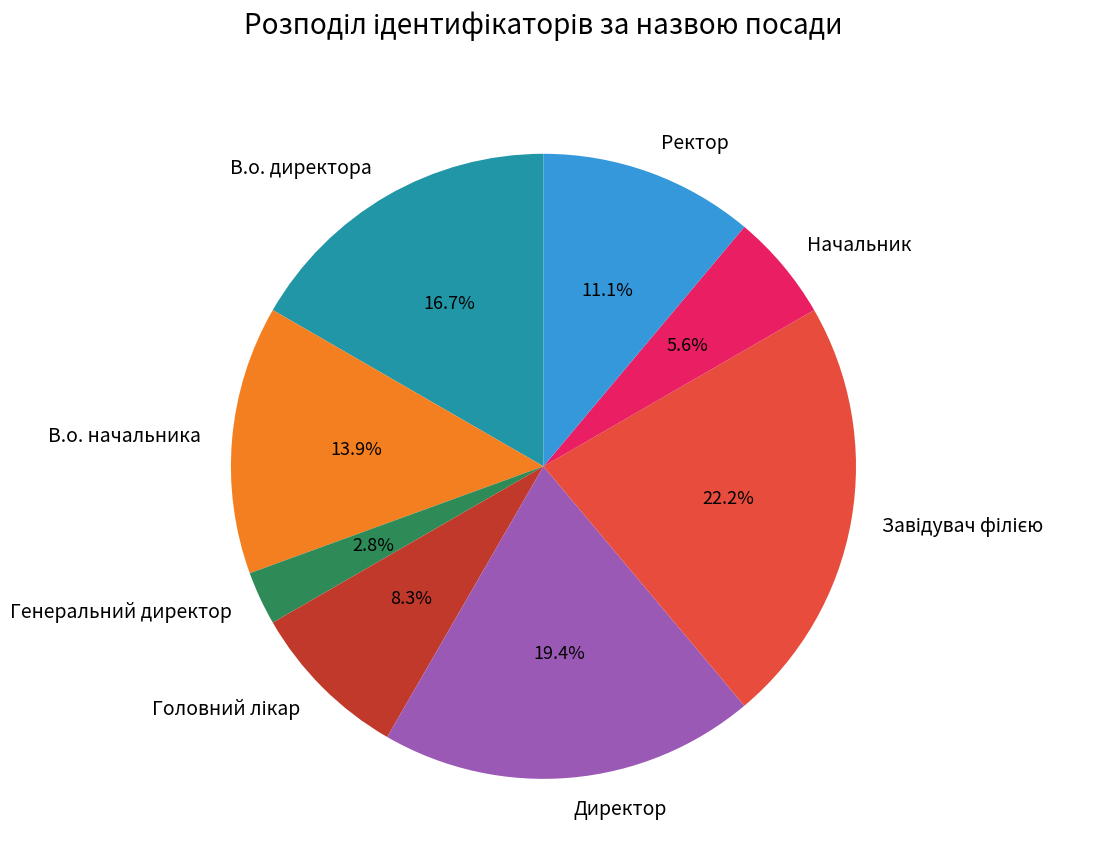

What percentage is the Начальник slice, to the nearest percent?

6%